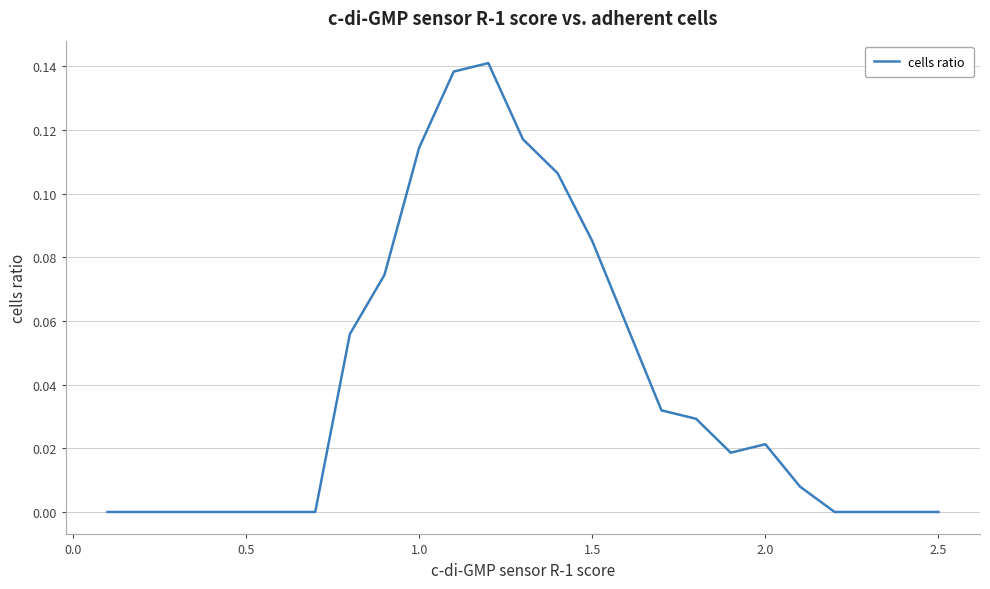

Does the chart have visible grid lines?

Yes